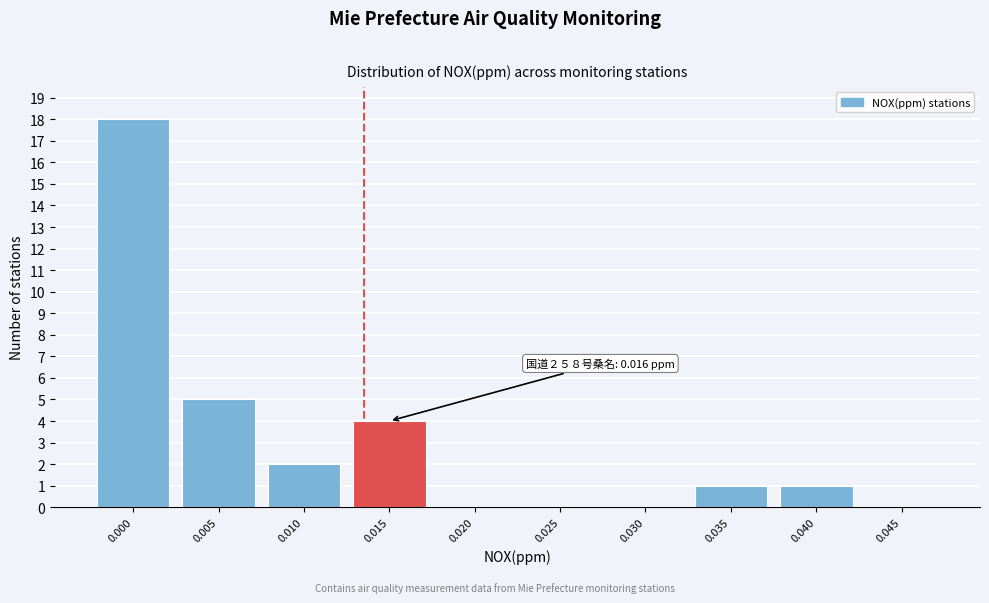

Reading right to left, extract all data points from this chart.

0.045=0	0.040=1	0.035=1	0.030=0	0.025=0	0.020=0	0.015=4	0.010=2	0.005=5	0.000=18